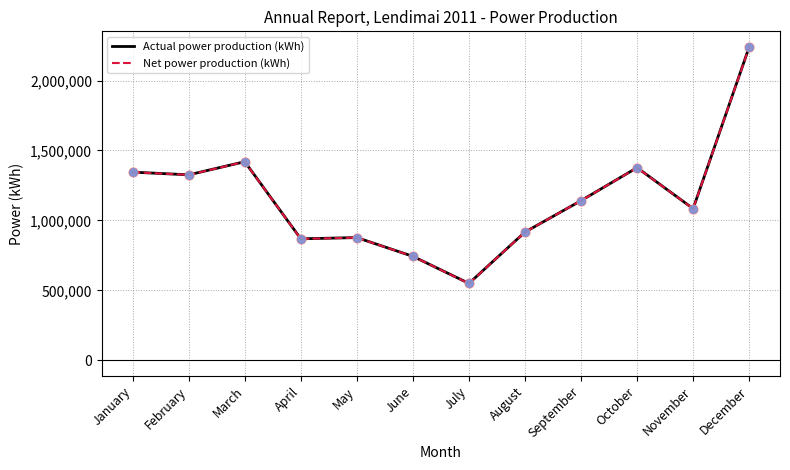

What is the spread (max minus min) of values at August?

211